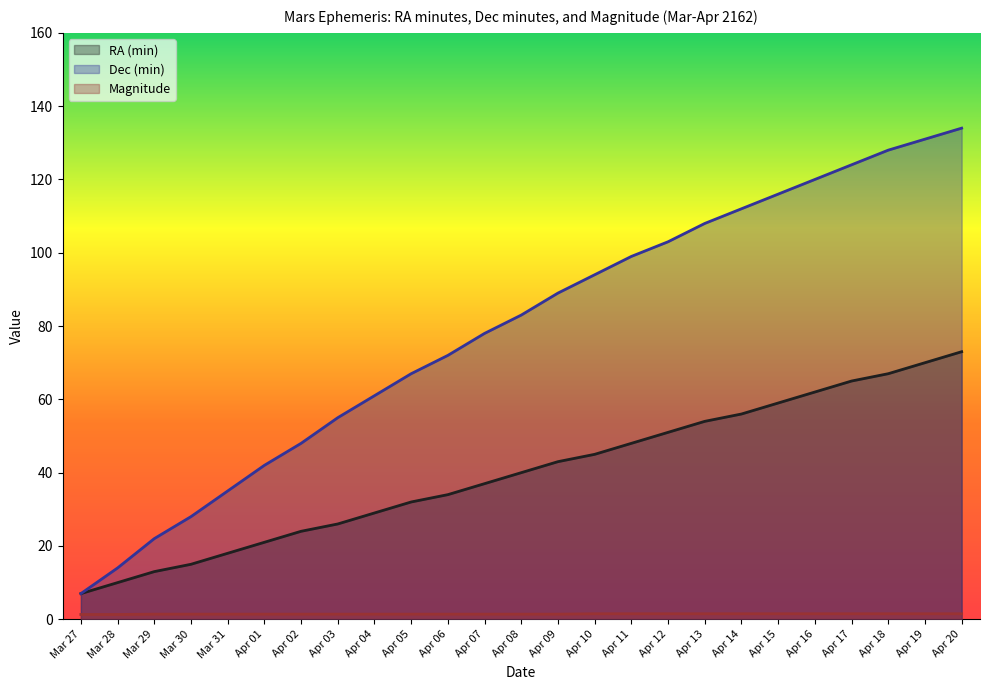

True or false: RA (min) and Dec (min) intersect in this chart.

False